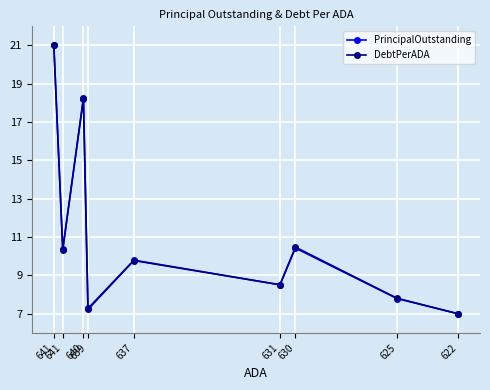

How many values in the PrincipalOutstanding series are below 9?

4